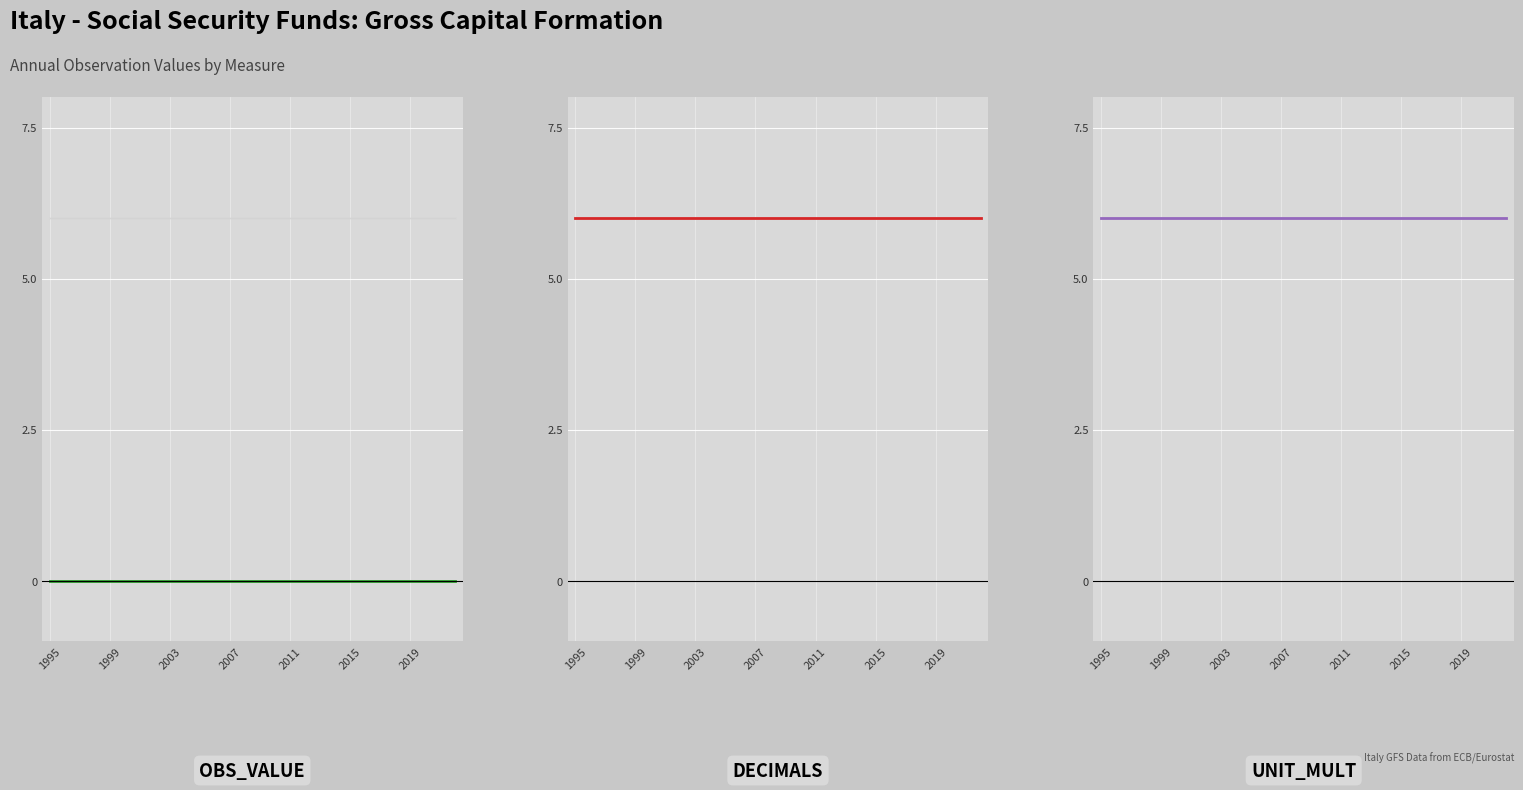

Reading left to right, extract all data points from this chart.

OBS_VALUE: 0	0	0	0	0	0	0	0	0	0	0	0	0	0	0	0	0	0	0	0	0	0	0	0	0	0	0	0
DECIMALS: 6	6	6	6	6	6	6	6	6	6	6	6	6	6	6	6	6	6	6	6	6	6	6	6	6	6	6	6
UNIT_MULT: 6	6	6	6	6	6	6	6	6	6	6	6	6	6	6	6	6	6	6	6	6	6	6	6	6	6	6	6